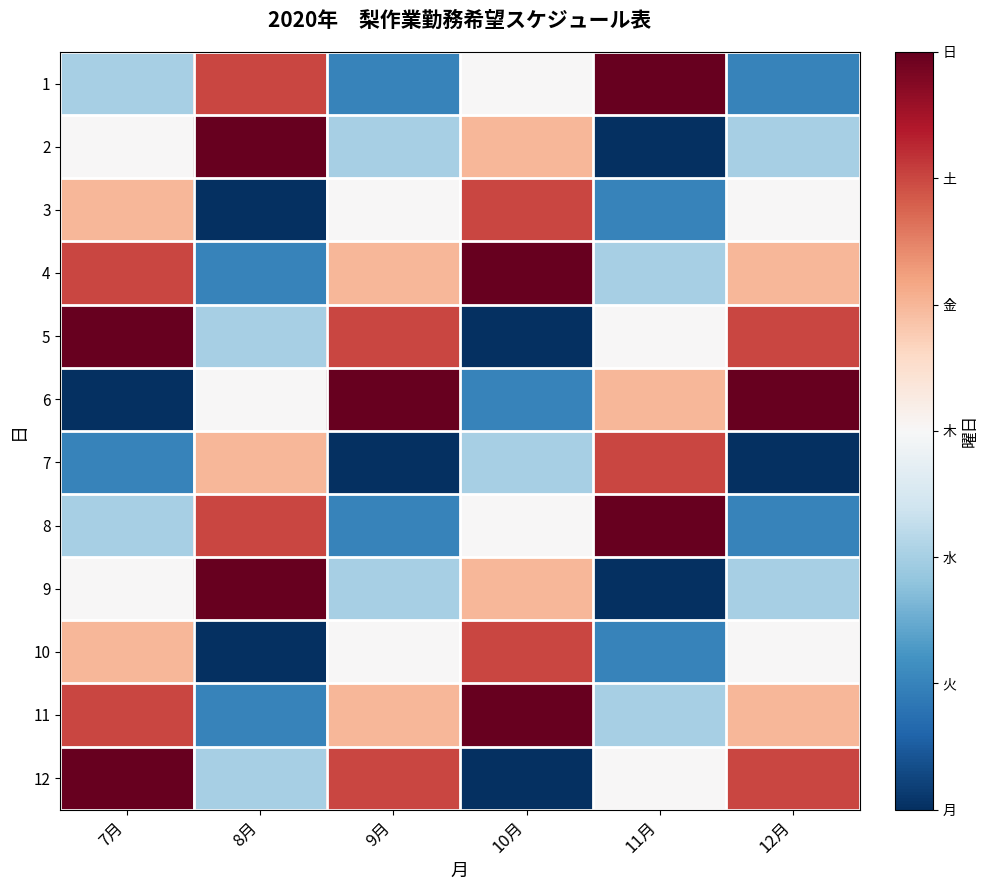

Which series has the widest spread of values?

2